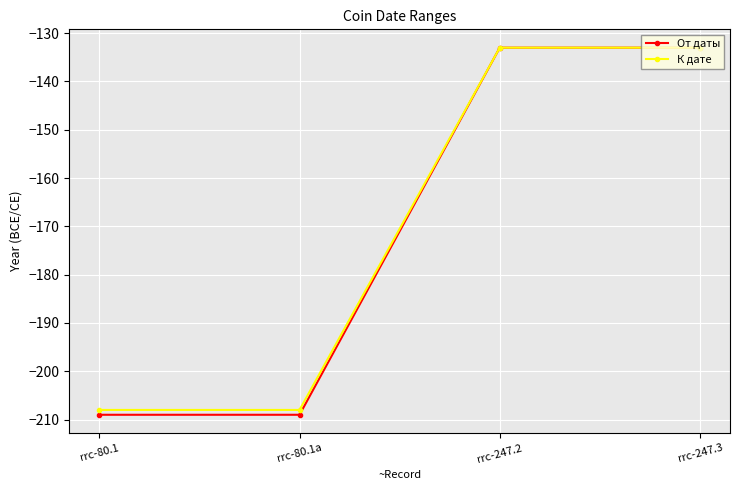

What is the total value across all series at rrc-247.3?

-266